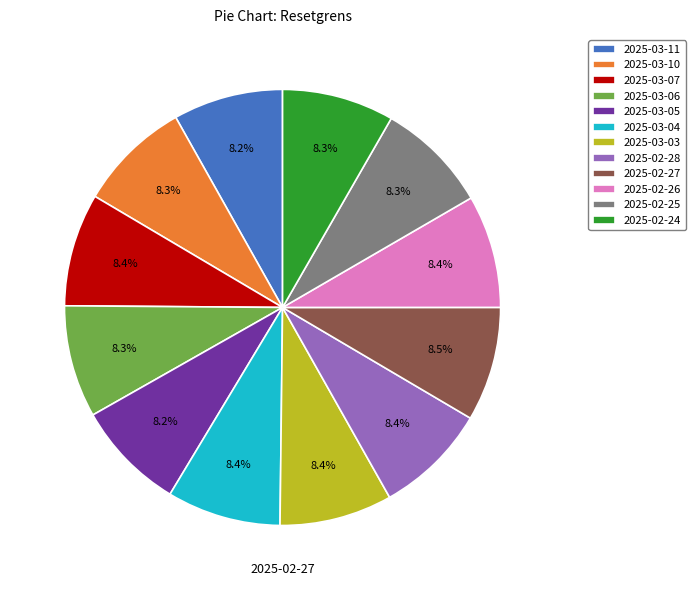

To the nearest percent, what is the average slice percentage?

8%